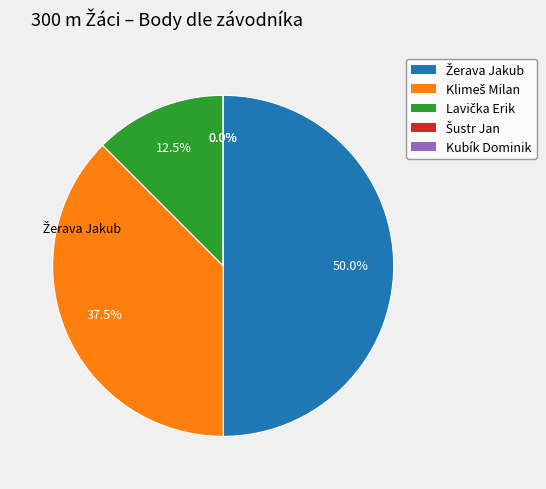

Is there a majority slice in this chart?

No